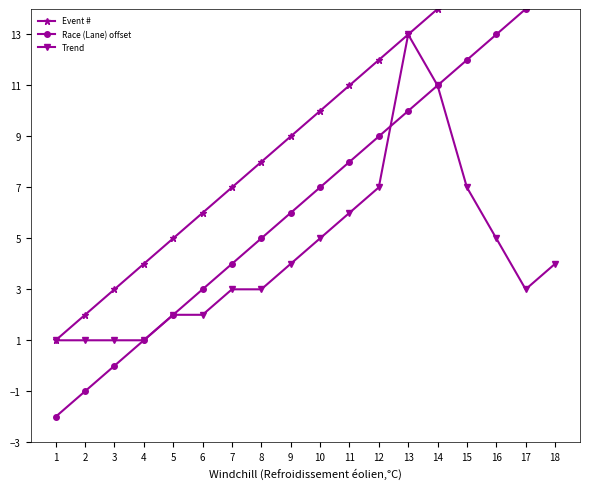

What is the total value across all series at 10?

22